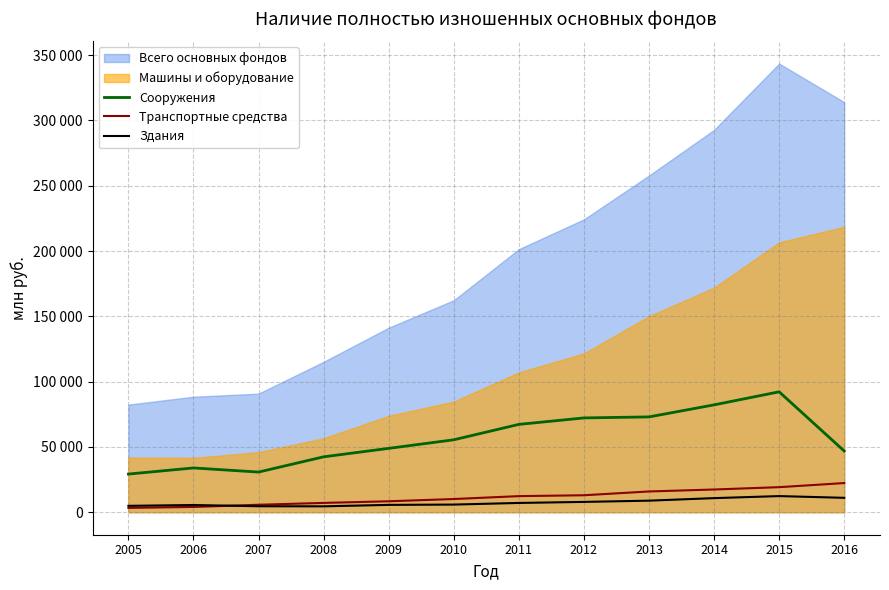

Is it true that Здания equals 1997.4 at 2005?

False